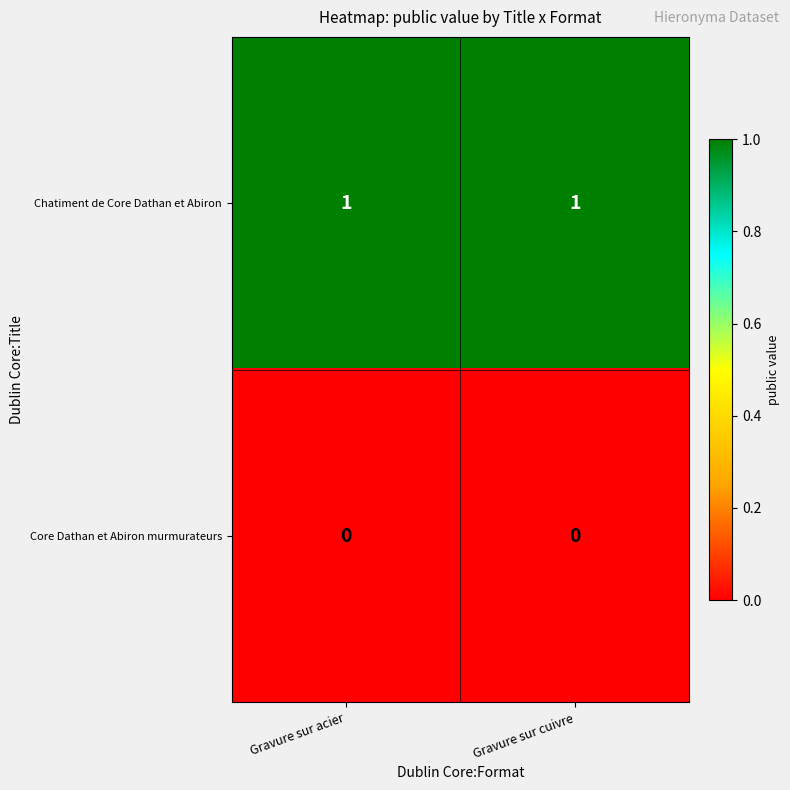

Reading right to left, what are all the values shown in this chart?

Chatiment de Core Dathan et Abiron: 1	1
Core Dathan et Abiron murmurateurs: 0	0